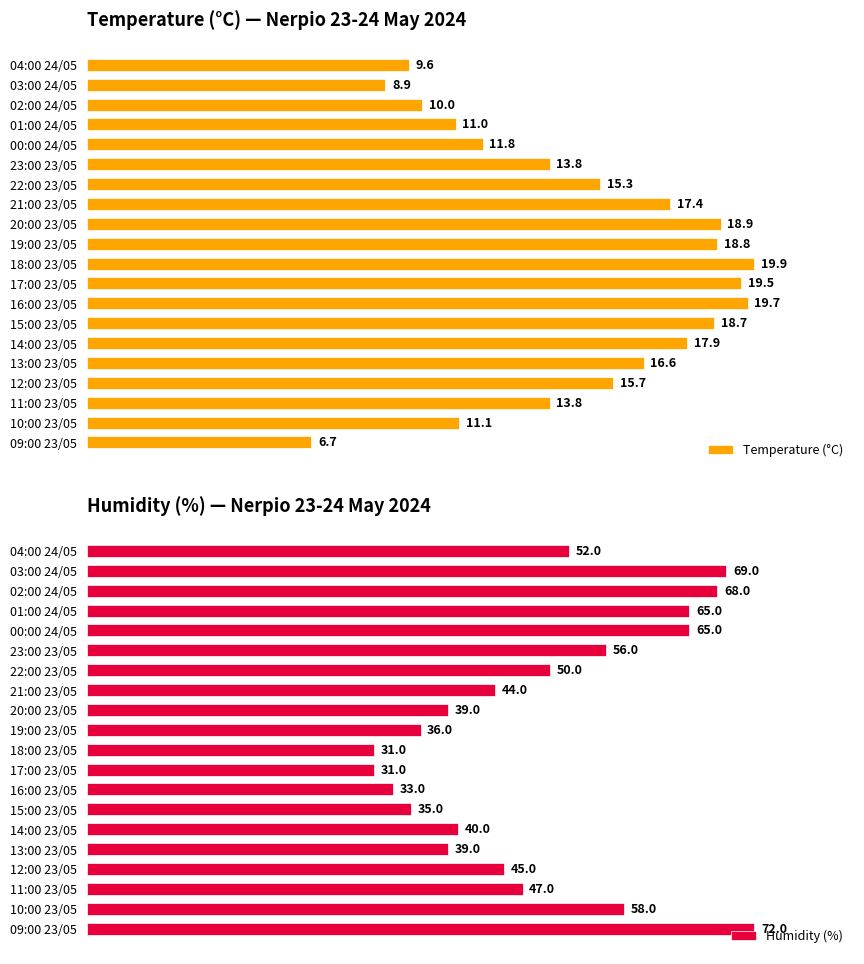

Rank the series by their maximum value, from highest to lowest.

Temperature (°C), Humidity (%)